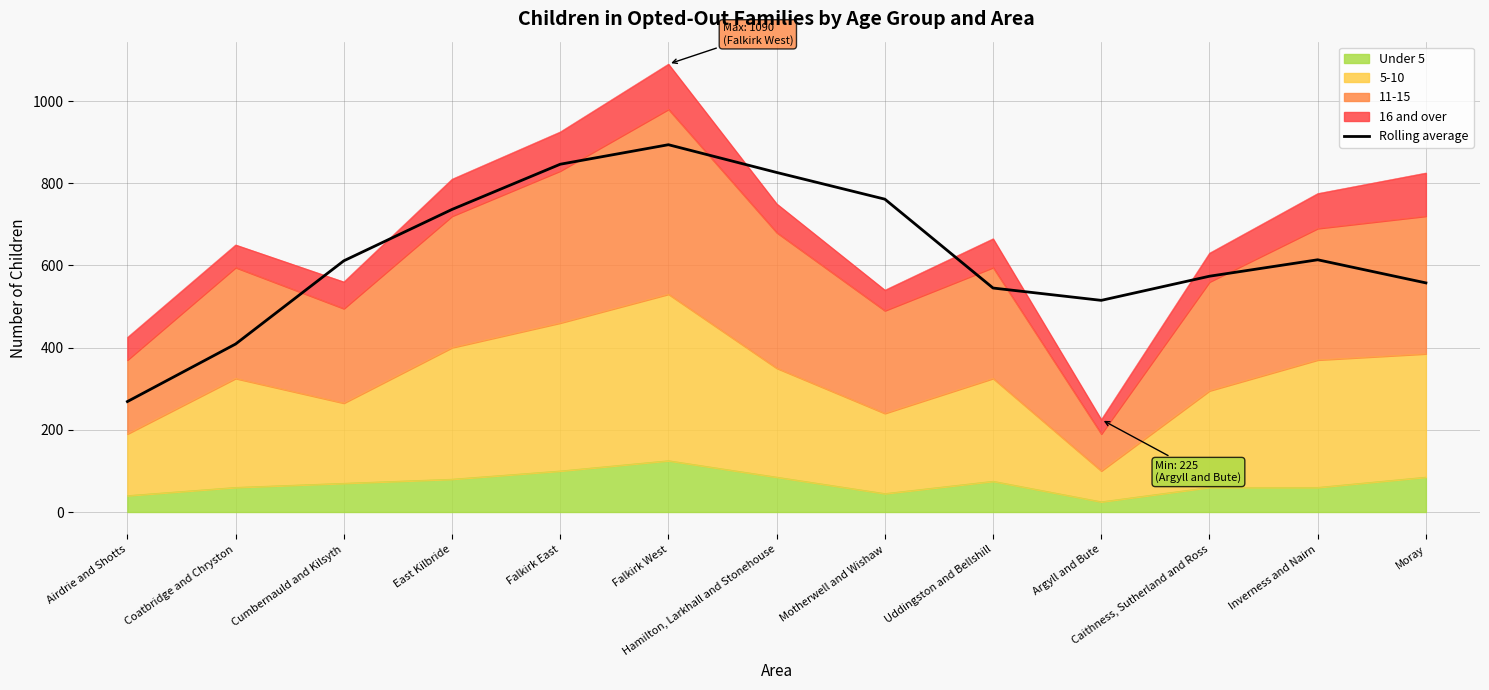

The chart shows a value of 244.8 at Falkirk East. True or false?

False